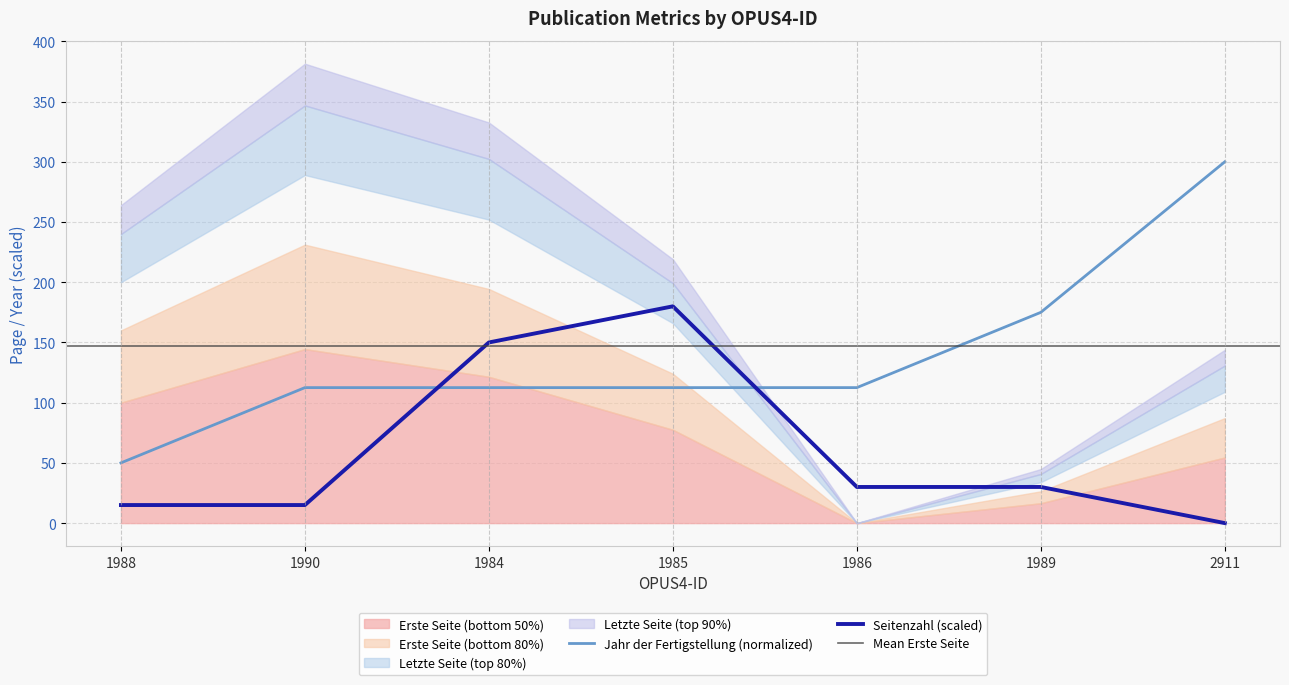

At which label does Jahr der Fertigstellung (normalized) reach its peak?

2911